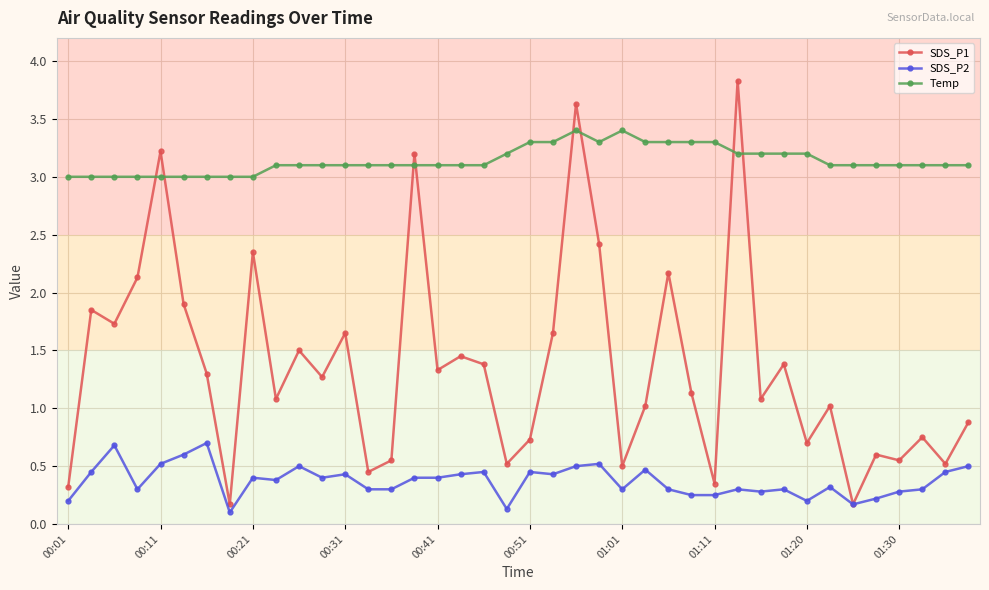

Which series has the largest range (max minus min)?

SDS_P1